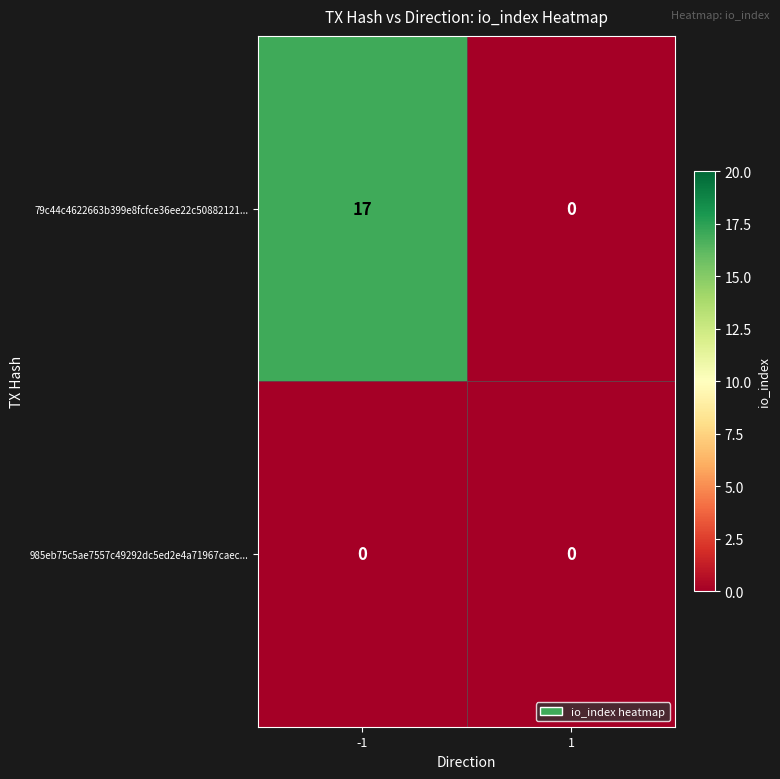

Which series has the largest total across all categories?

79c44c4622663b399e8fcfce36ee22c50882121...